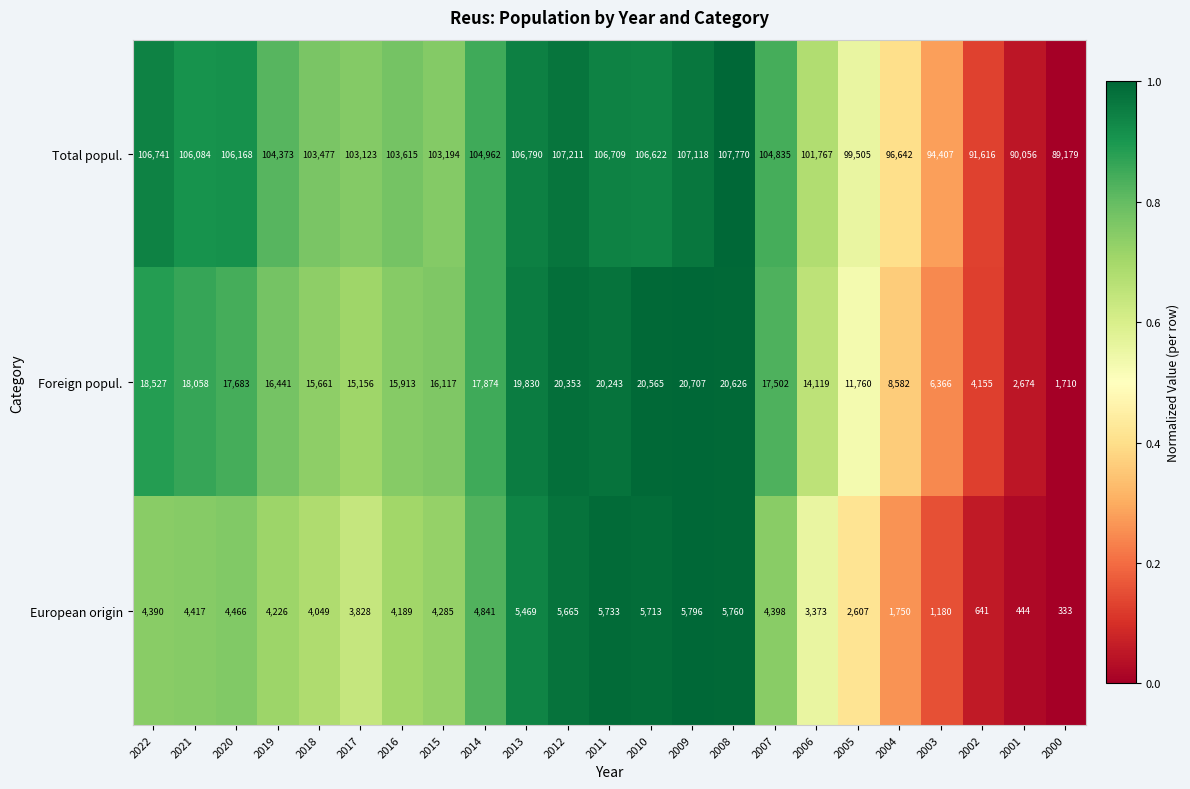

How many distinct data groups are displayed?

3